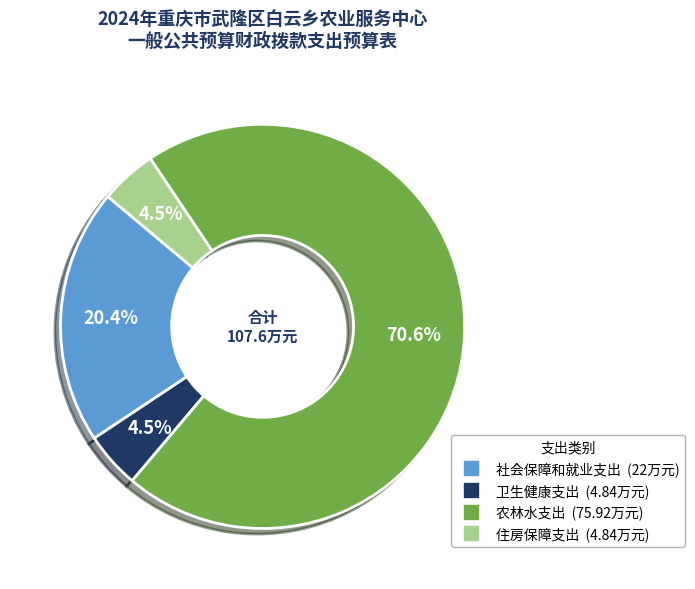

Is 社会保障和就业支出 the majority of the pie?

No